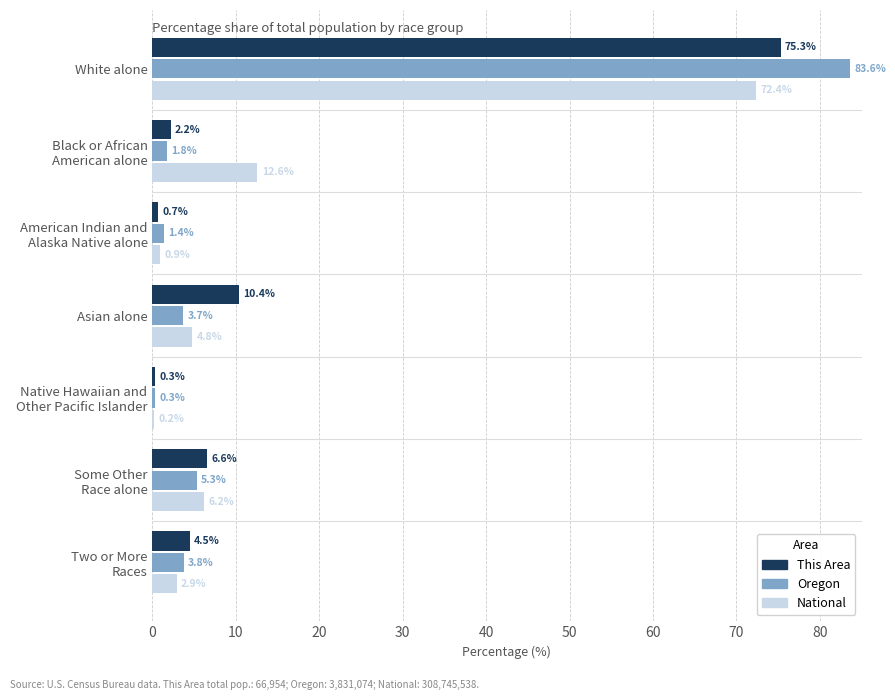

At which category is the sum across all series the highest?

White alone